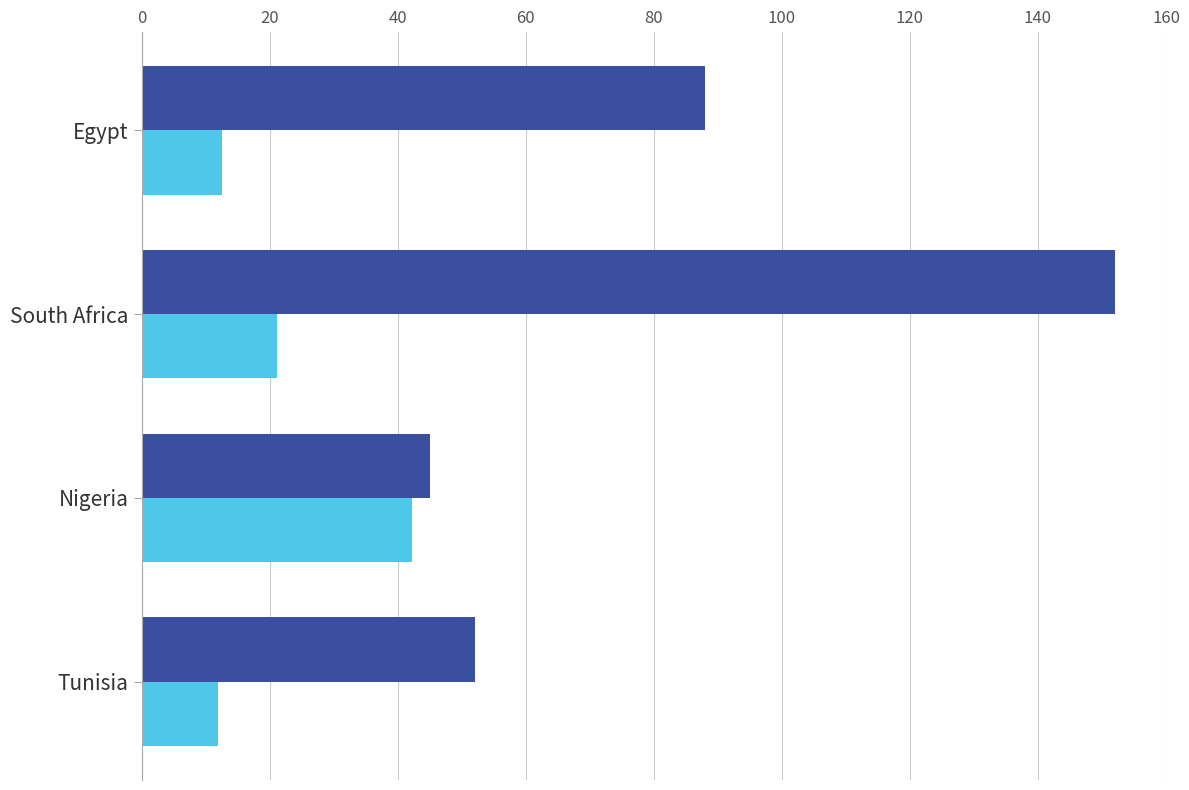

What is the spread (max minus min) of values at Tunisia?

40.1